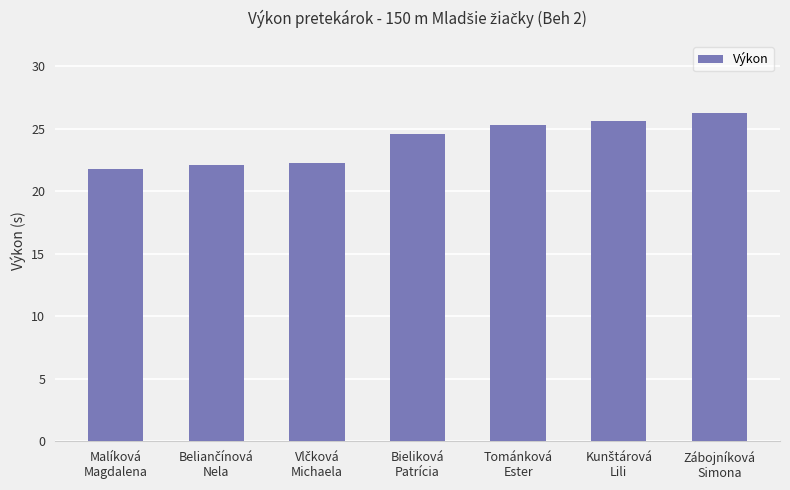

What is the difference between the maximum and minimum values?

4.4